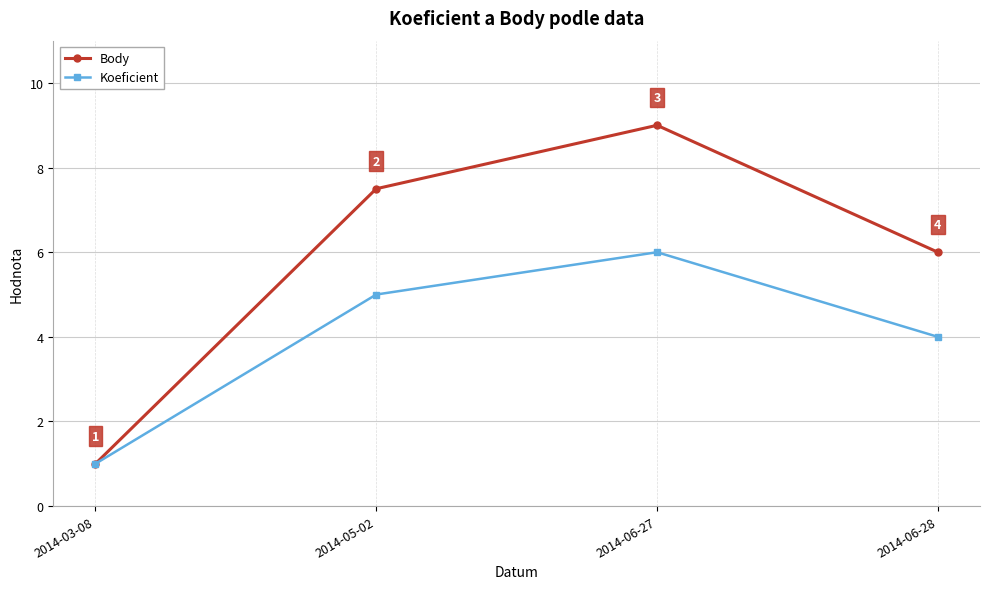

What is the label of the 4th point from the right?

2014-03-08